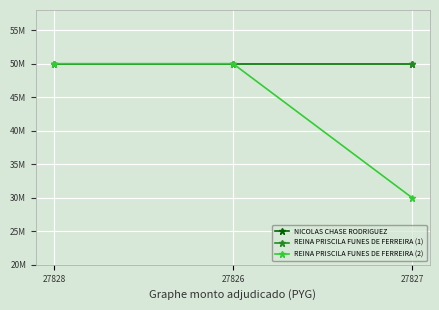

What is the maximum value for REINA PRISCILA FUNES DE FERREIRA (1)?

50000000